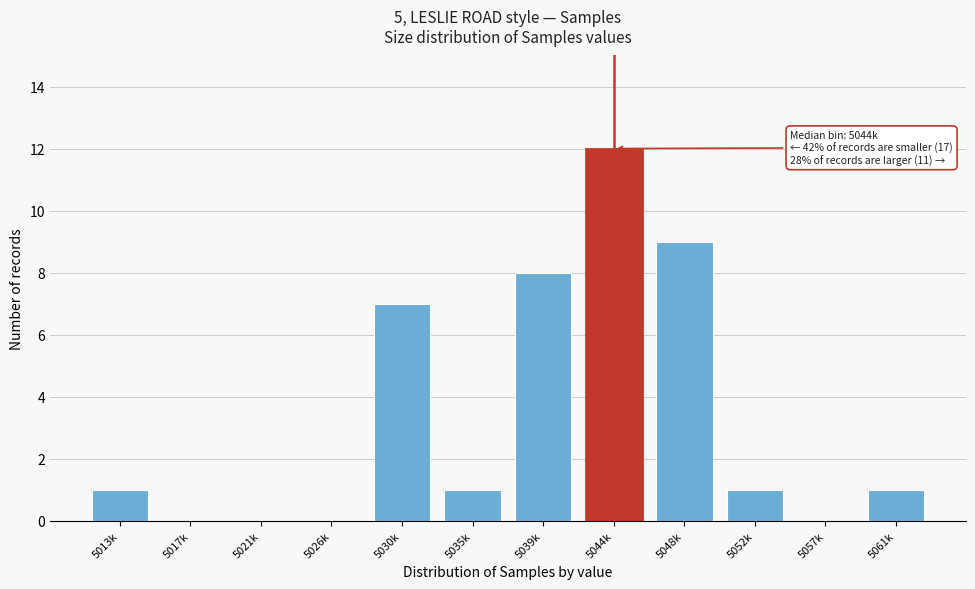

Reading right to left, what are all the values shown in this chart?

5061k=1	5057k=0	5052k=1	5048k=9	5044k=12	5039k=8	5035k=1	5030k=7	5026k=0	5021k=0	5017k=0	5013k=1